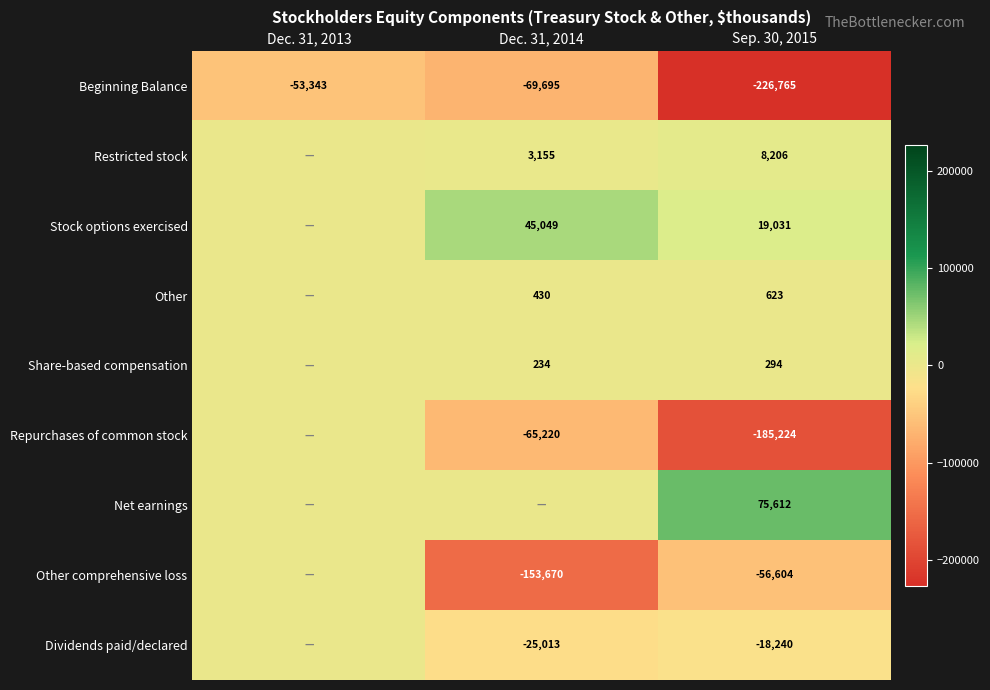

What is the difference between the Beginning Balance values at Sep. 30, 2015 and Dec. 31, 2014?

157070